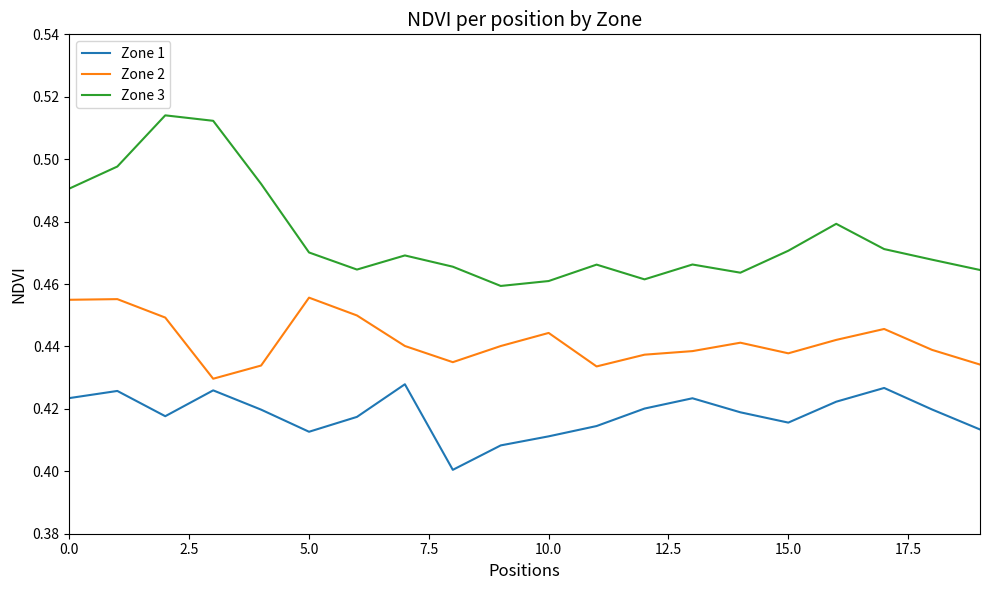

True or false: Zone 3 and Zone 1 cross at least once.

False